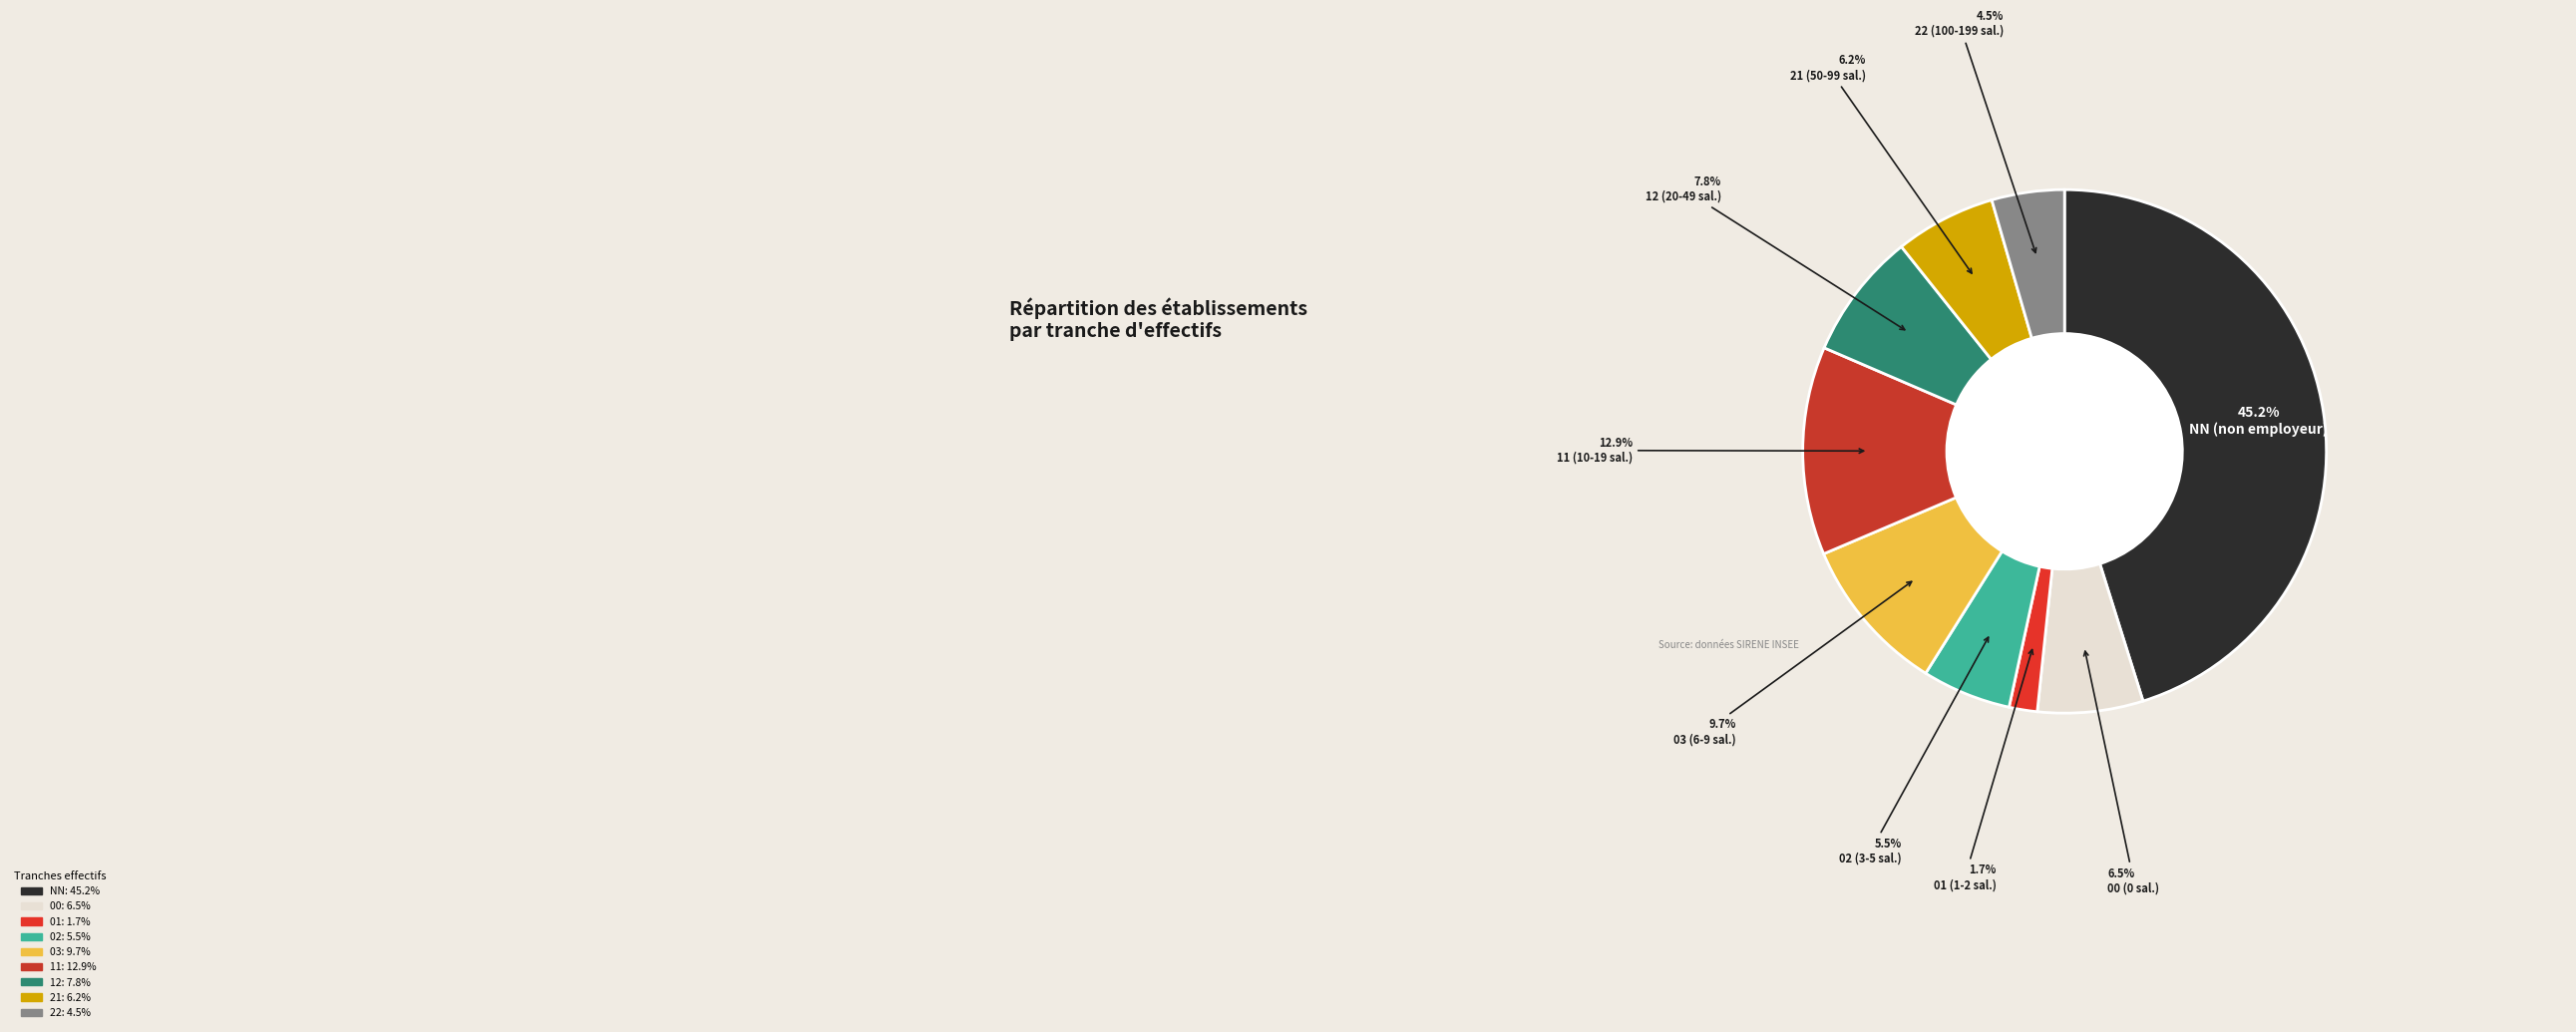

Count the number of slices in the pie.

9